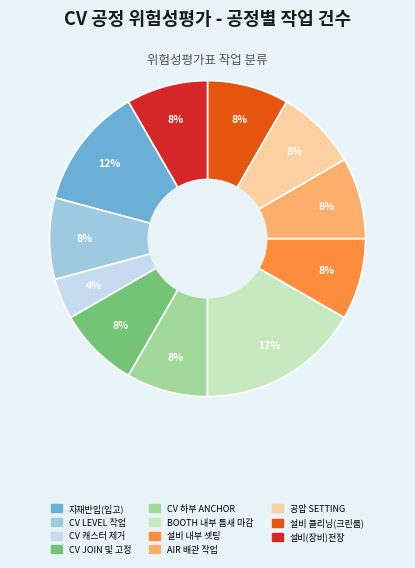

Which category has the smallest portion of the pie?

CV 캐스터 제거